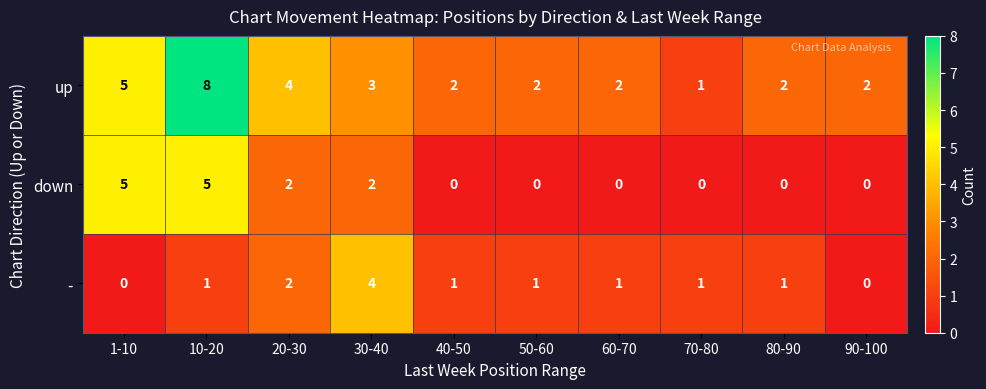

Which series has the largest total across all categories?

up